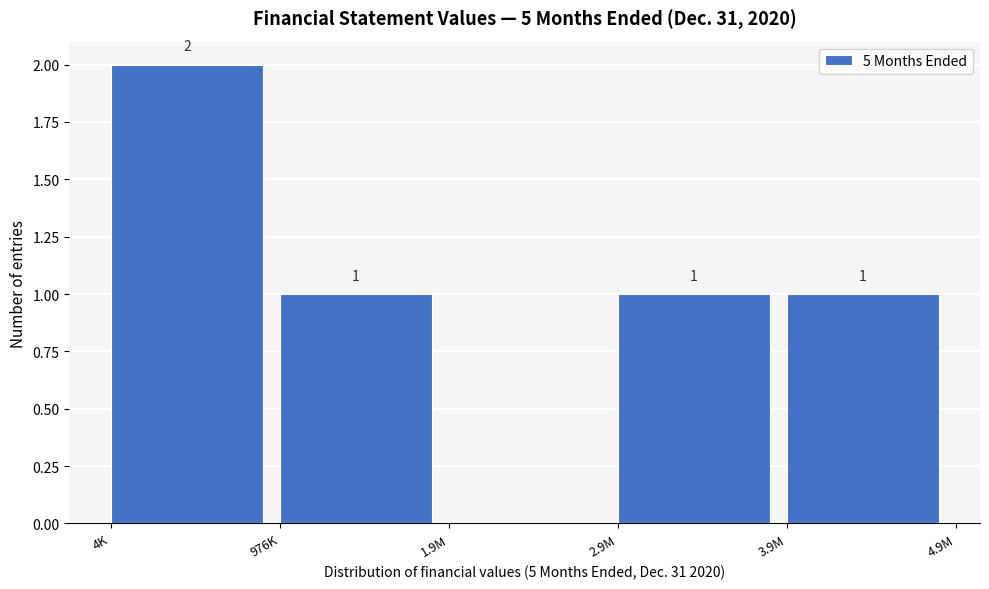

Reading right to left, transcribe all the data shown in this chart.

3.9M=1	2.9M=1	1.9M=0	976K=1	4K=2